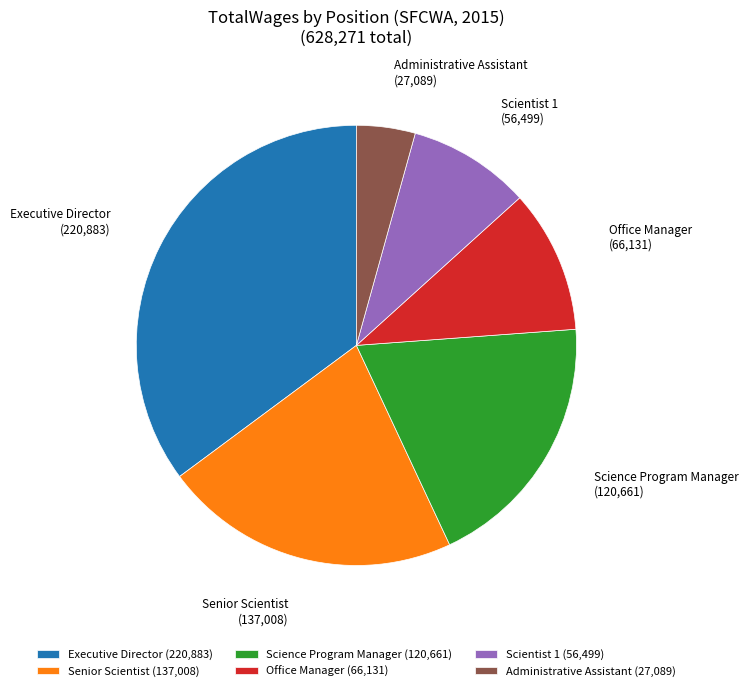

How many slices are in this pie chart?

6